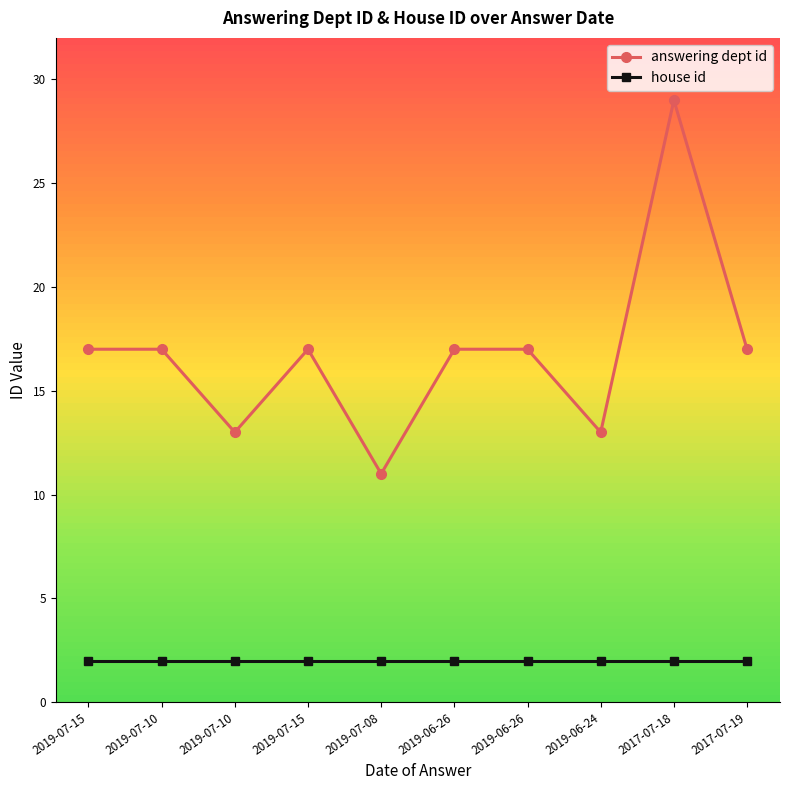

How many lines are shown in the chart?

2